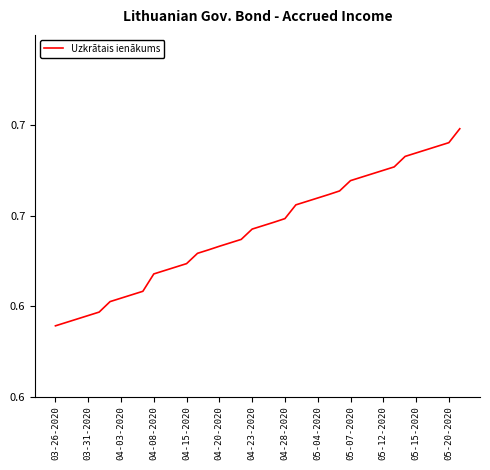

What is the smallest value displayed?

0.6